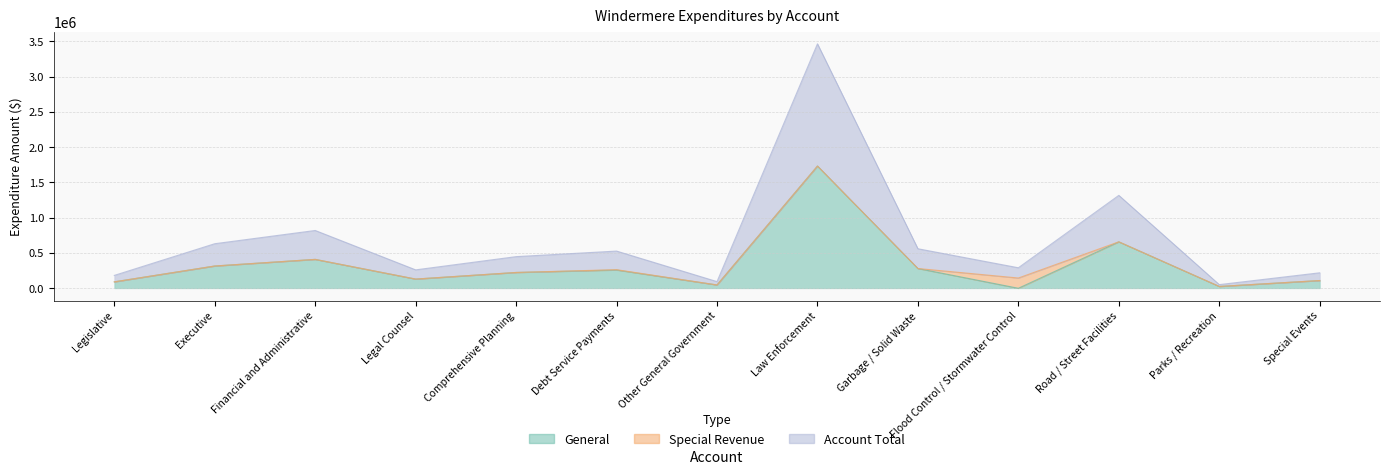

True or false: Account Total and General intersect in this chart.

False